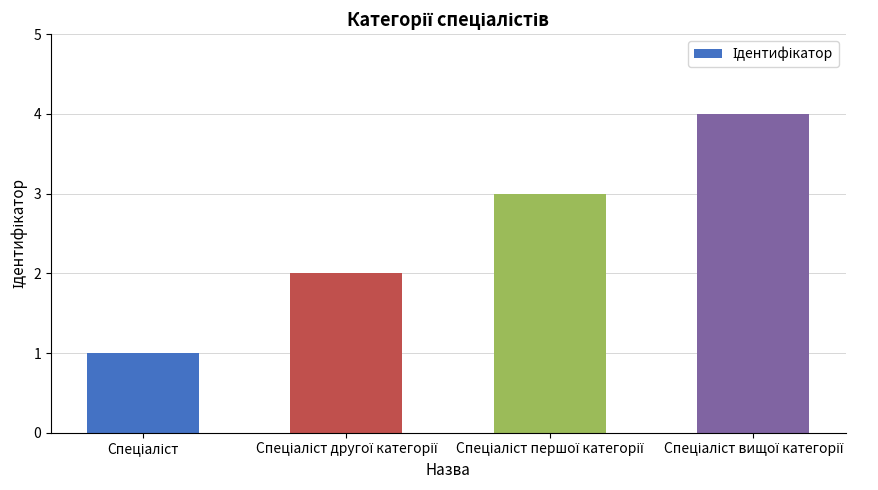

What is the sum of all values?

10